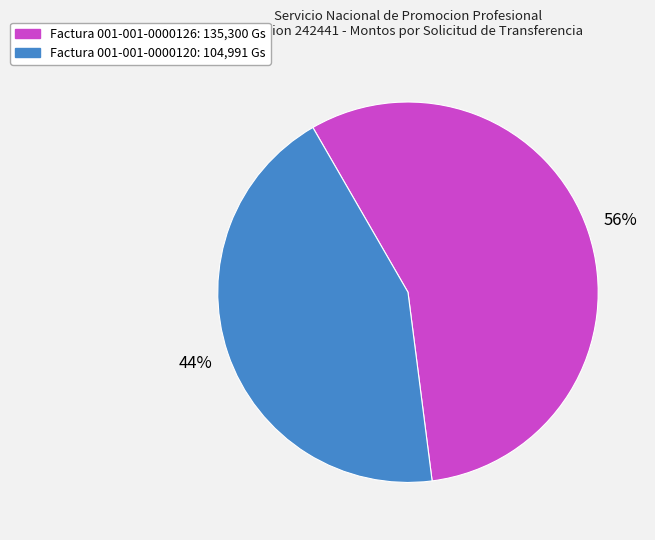

How many segments does this pie chart have?

2